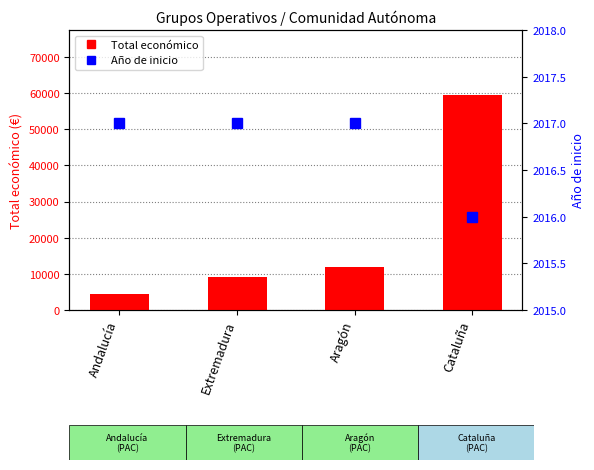

What is the label of the 2nd bar from the left?

Extremadura